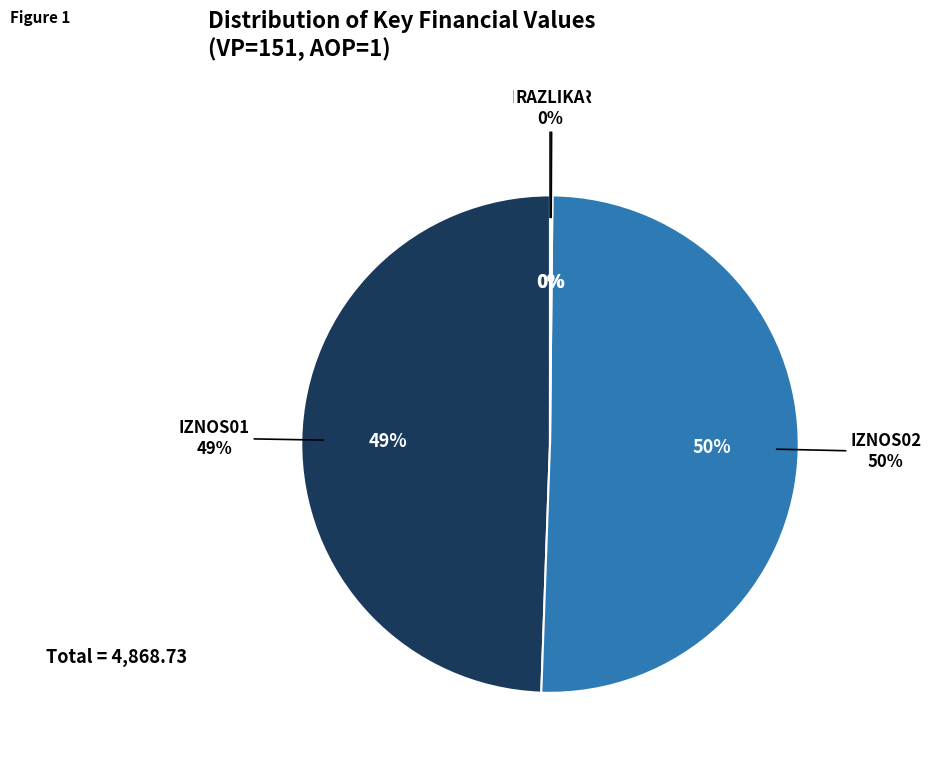

Which slice represents more than half of the pie?

IZNOS02